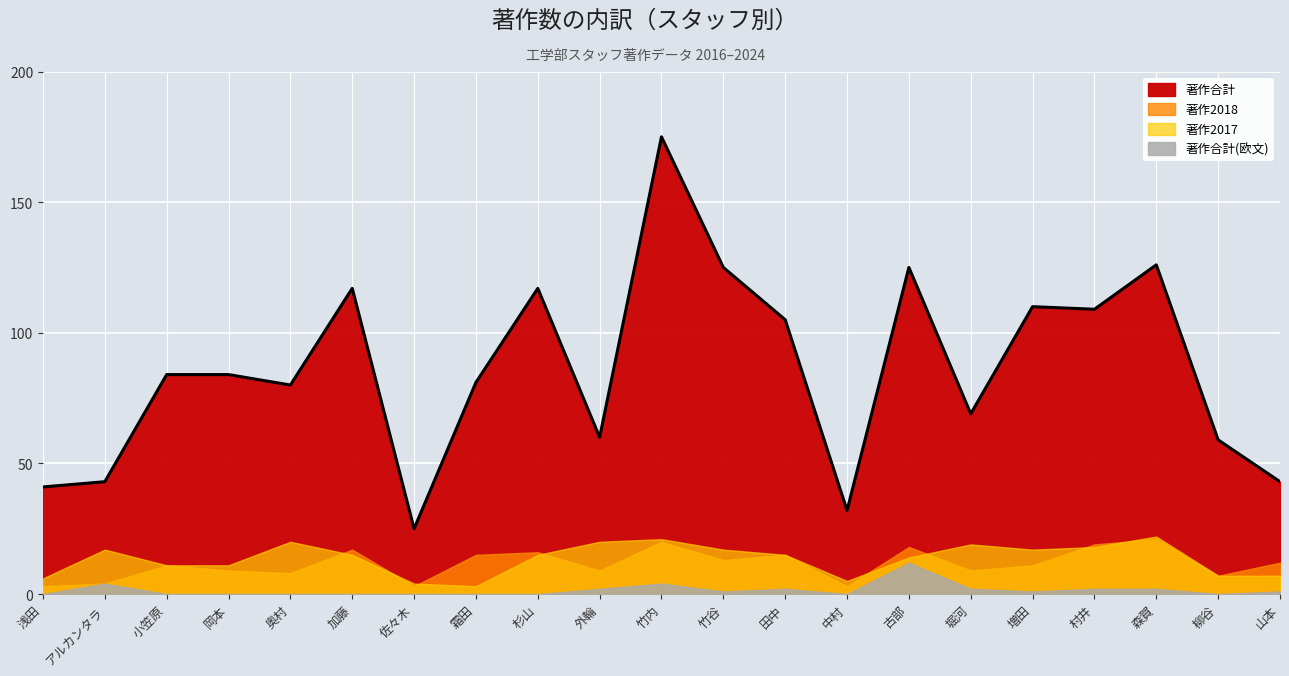

Is it true that 著作2017 equals 2 at 浅田?

False